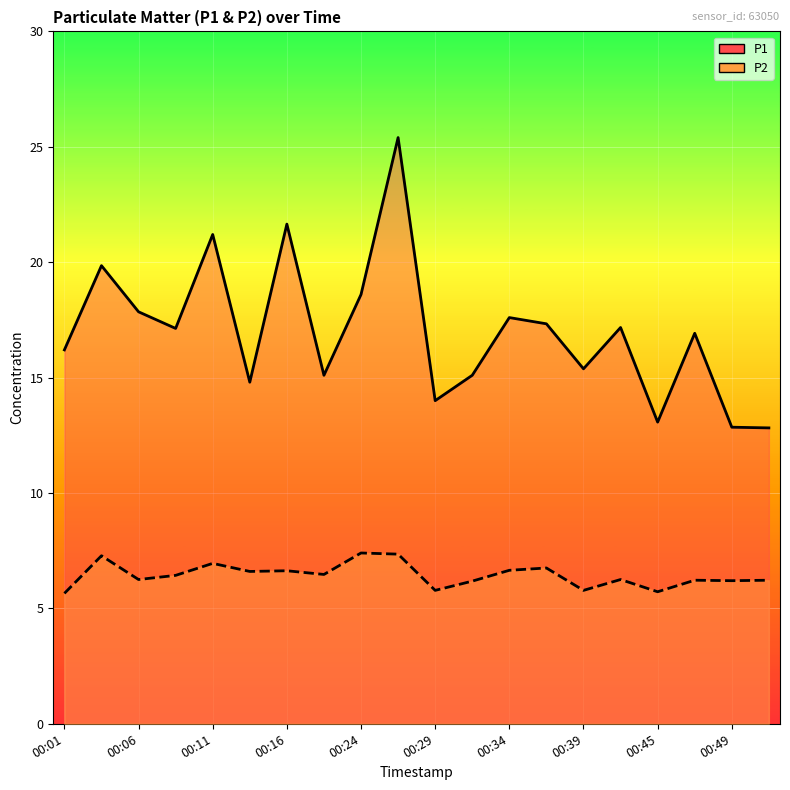

True or false: P2 and P1 cross at least once.

False